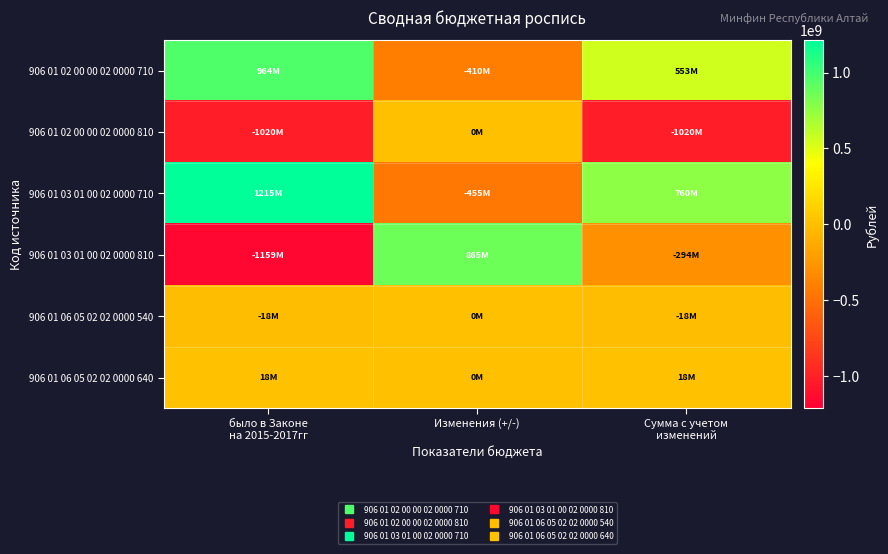

How many data points does each series have?

3